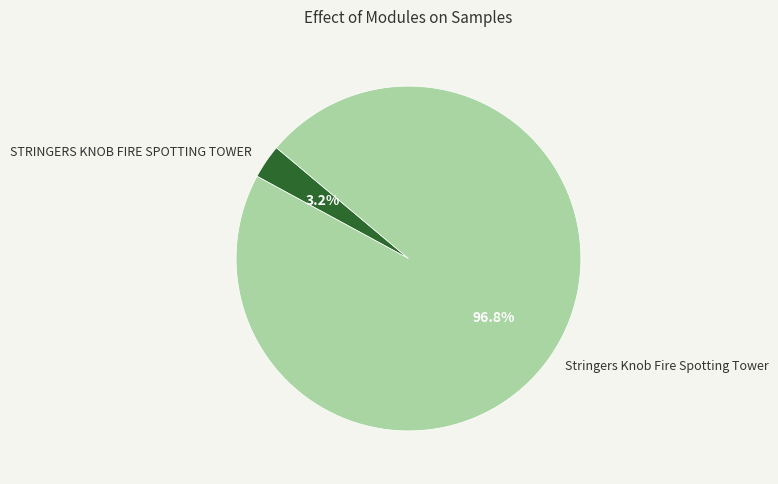

Do Stringers Knob Fire Spotting Tower and STRINGERS KNOB FIRE SPOTTING TOWER together represent more than half of the pie?

Yes